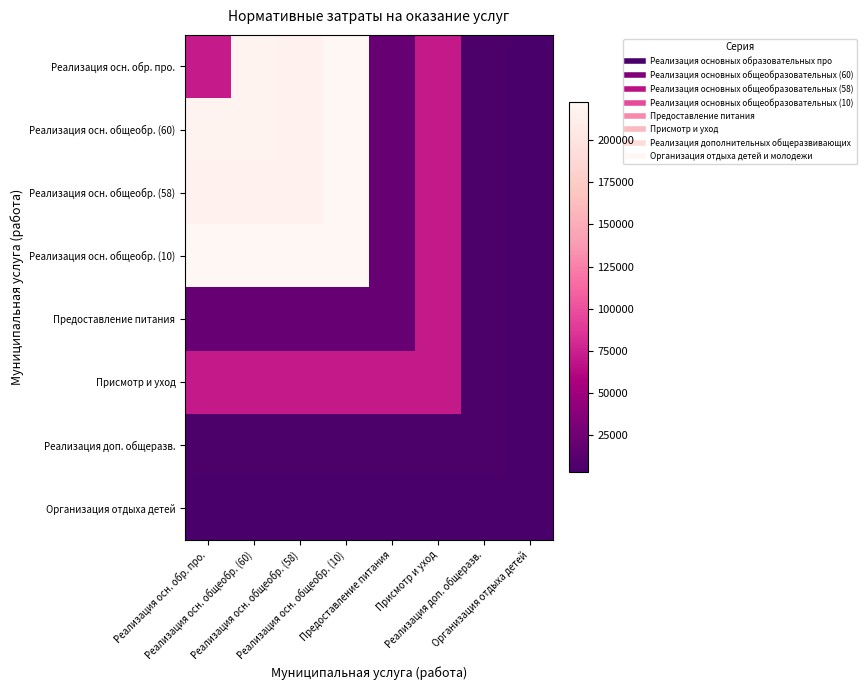

What is the maximum value shown in the chart?

222379.8